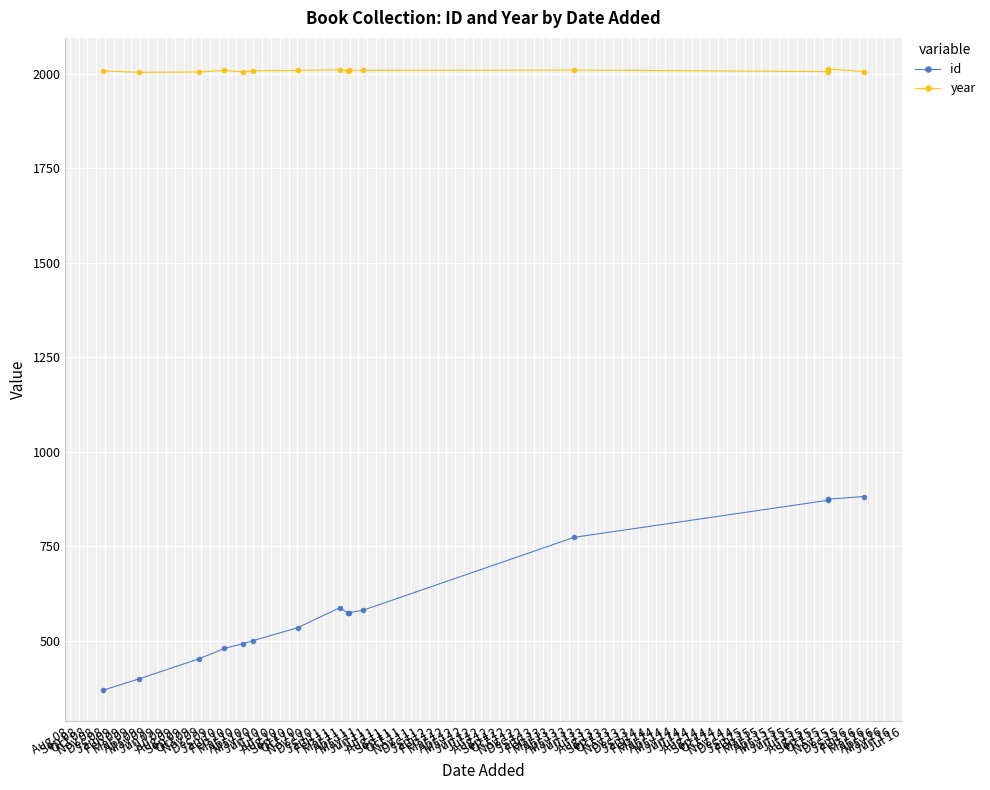

Reading right to left, transcribe all the data shown in this chart.

id: 882	875	872	774	581	575	573	588	535	501	493	480	453	400	370
year: 2006	2013	2006	2010	2009	2010	2008	2011	2009	2008	2005	2009	2005	2004	2008